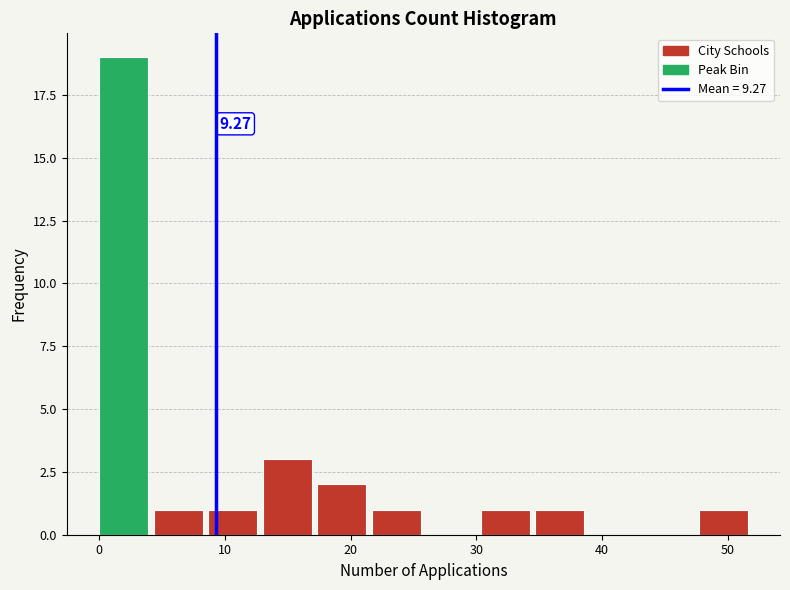

Over which range of the x-axis is the bar tallest?

0 to 4